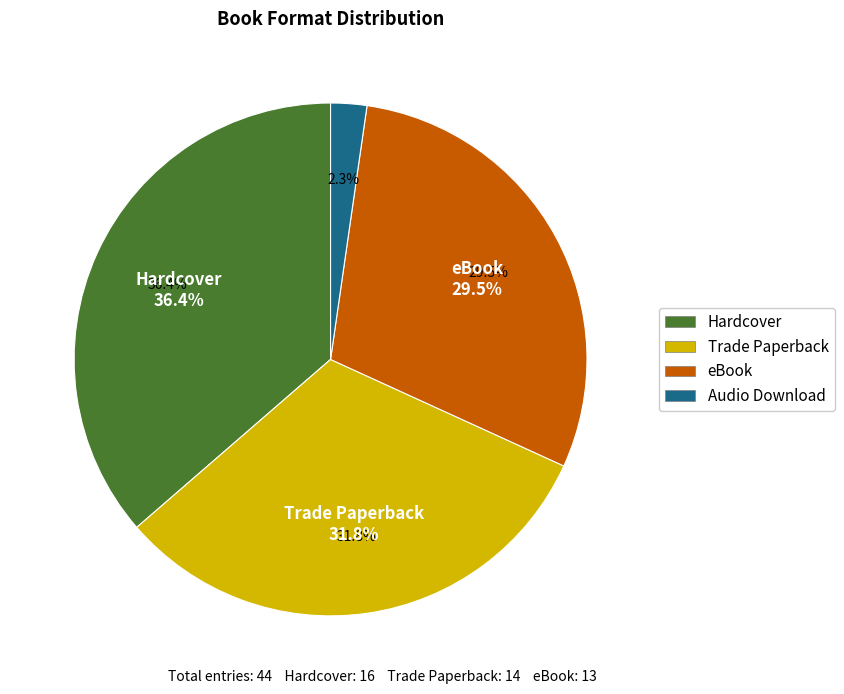

To the nearest percent, what percentage of the pie is eBook?

30%